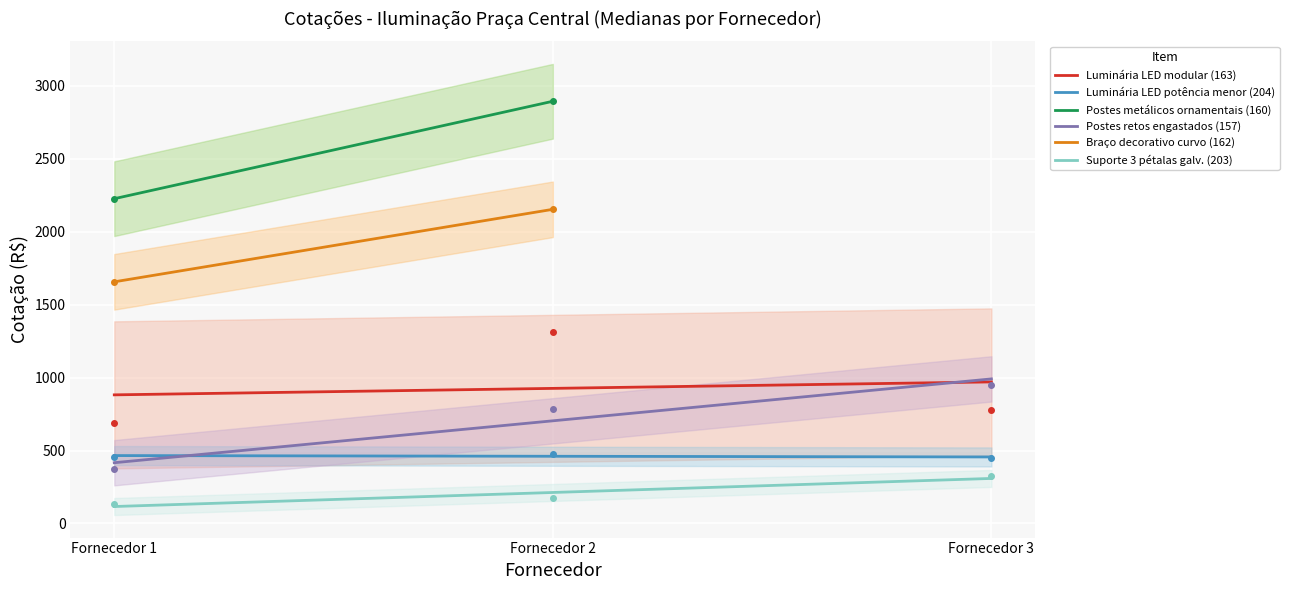

What is the lowest value of the Suporte 3 pétalas galv. (203) series?

116.4